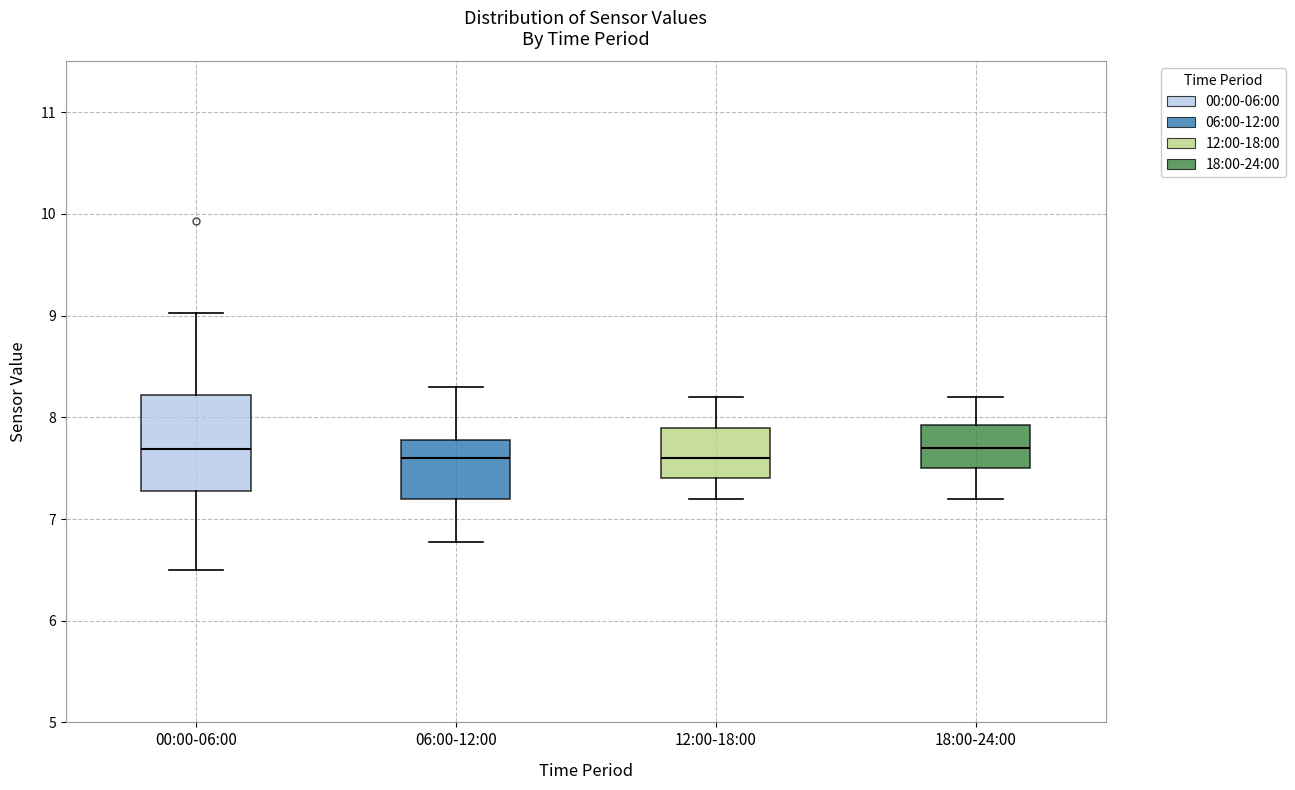

Where does the lower whisker of the box for 12:00-18:00 end on the y-axis? The values are not printed on the chart, so give them approximately, as read against the axis.

7.2